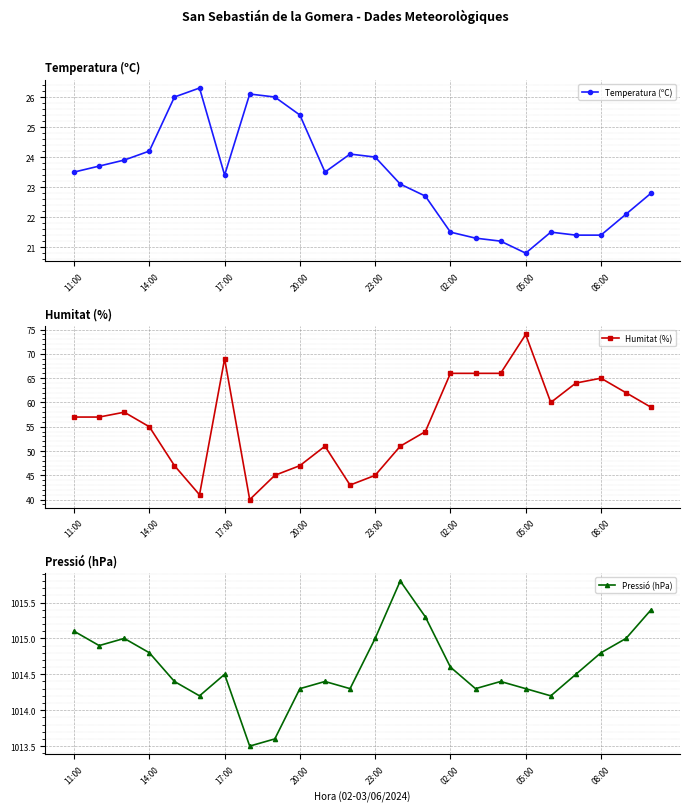

What is the value of the Pressió (hPa) point at the 2nd from the left?

1014.9